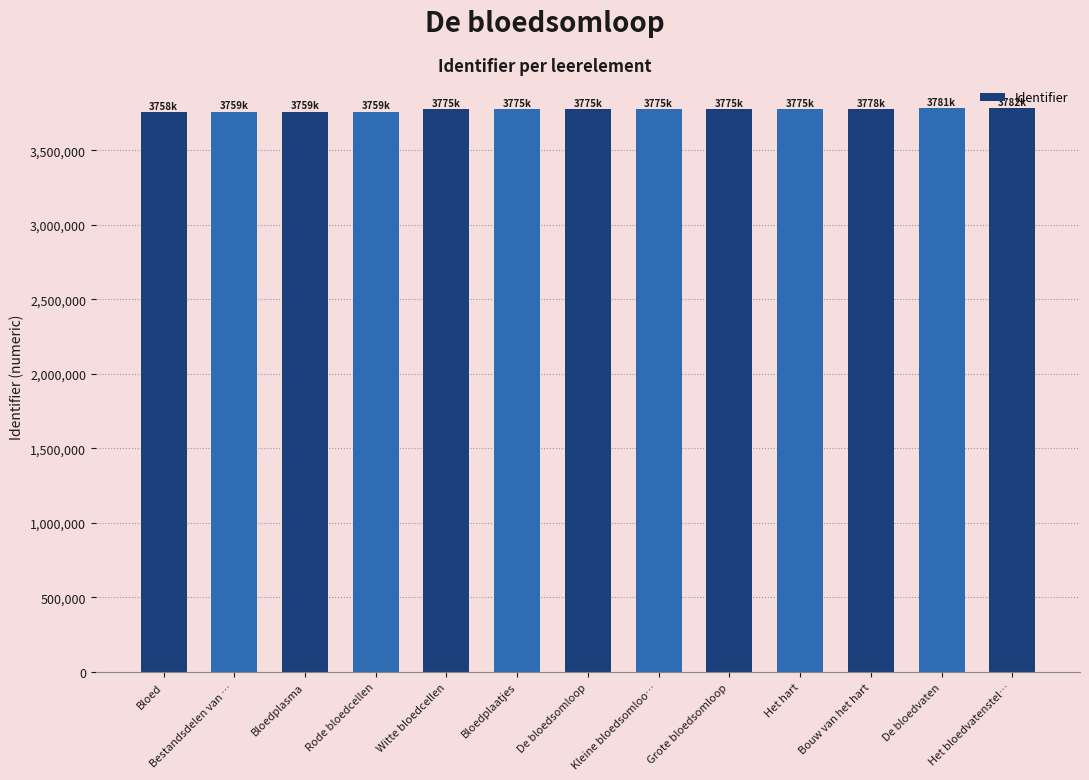

What is the average value?

3771690